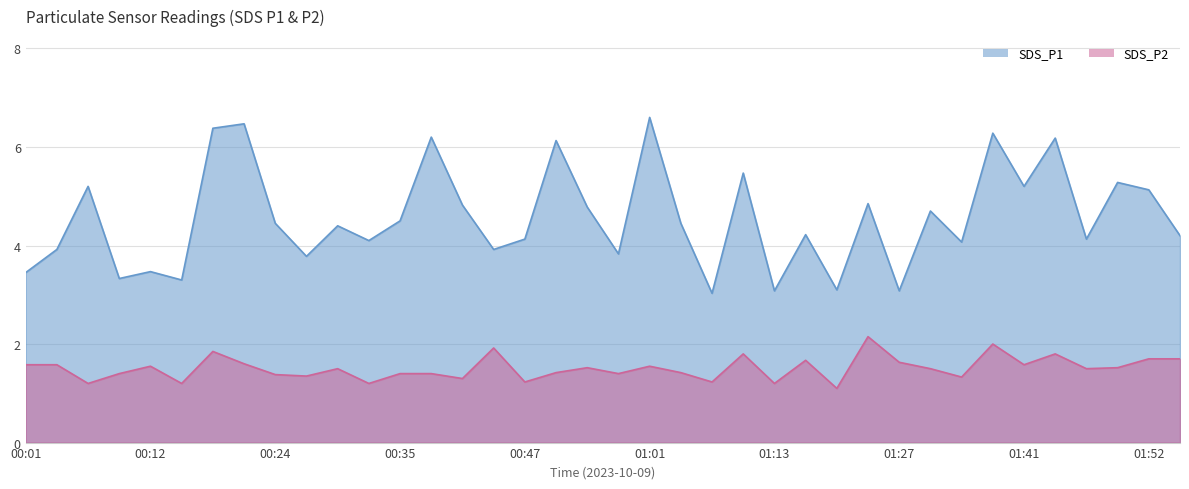

Where is SDS_P1 nearest to the value 4?

01:32